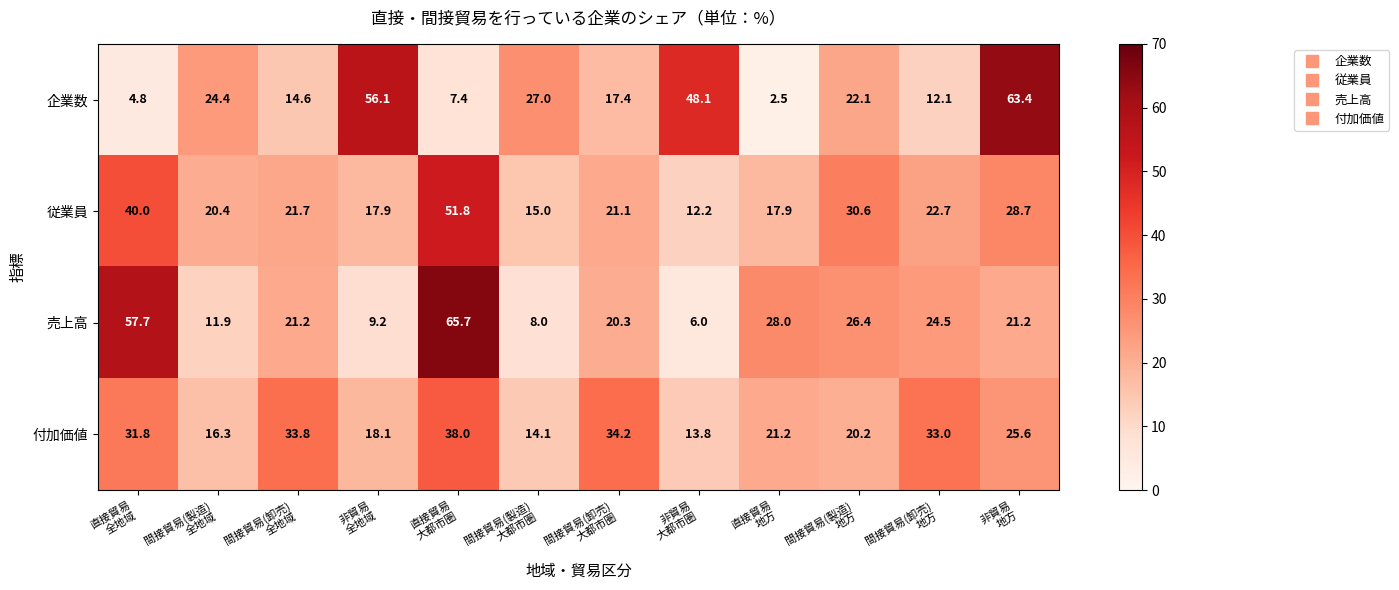

Rank the series by their maximum value, from highest to lowest.

売上高, 企業数, 従業員, 付加価値